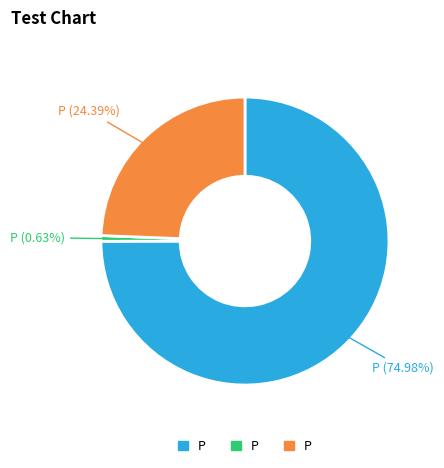

Is there a majority slice in this chart?

Yes